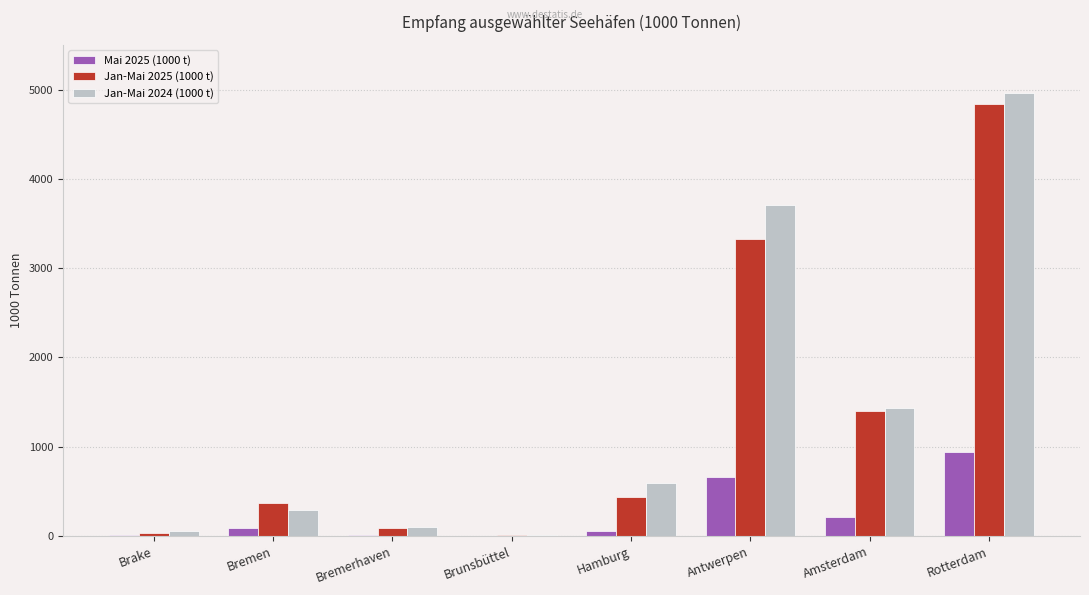

Count the number of categories in the chart.

8